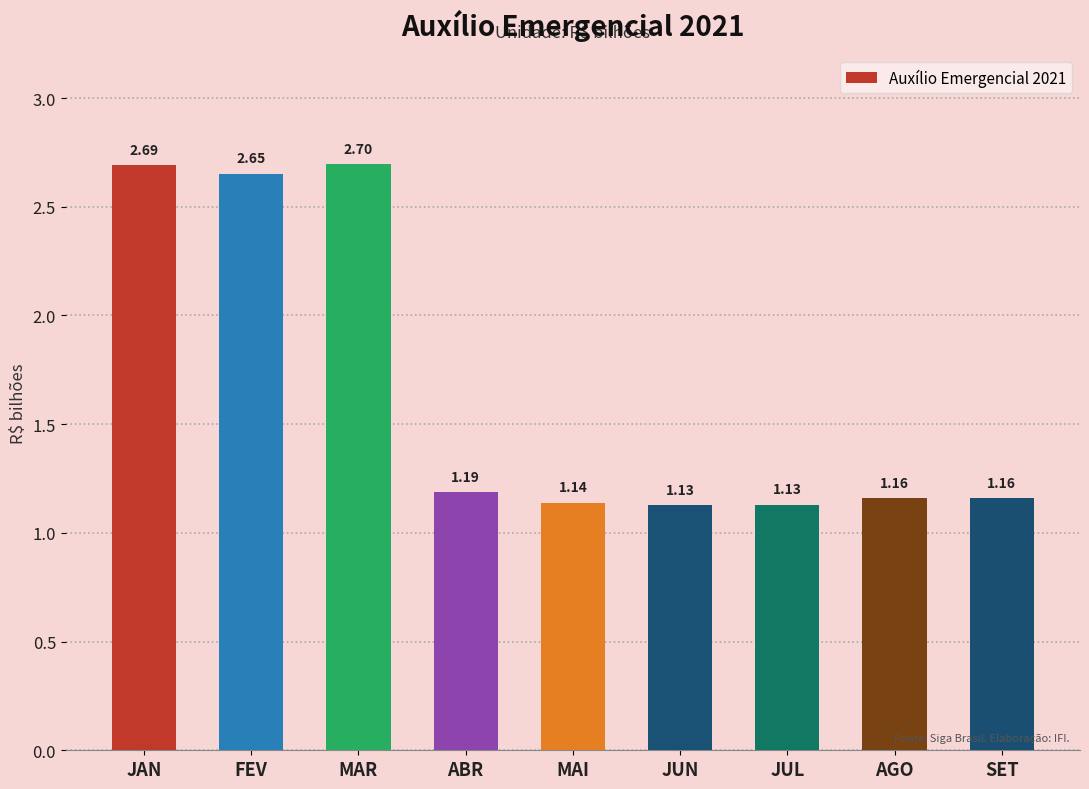

What is the label of the 2nd bar from the right?

AGO